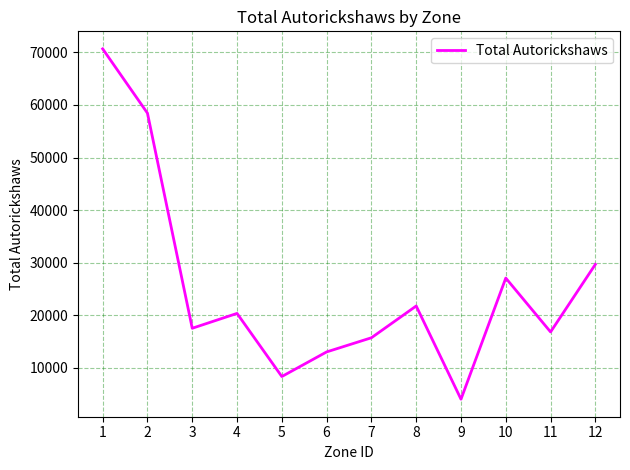

What is the sum of the values at 6 and 3?

30504